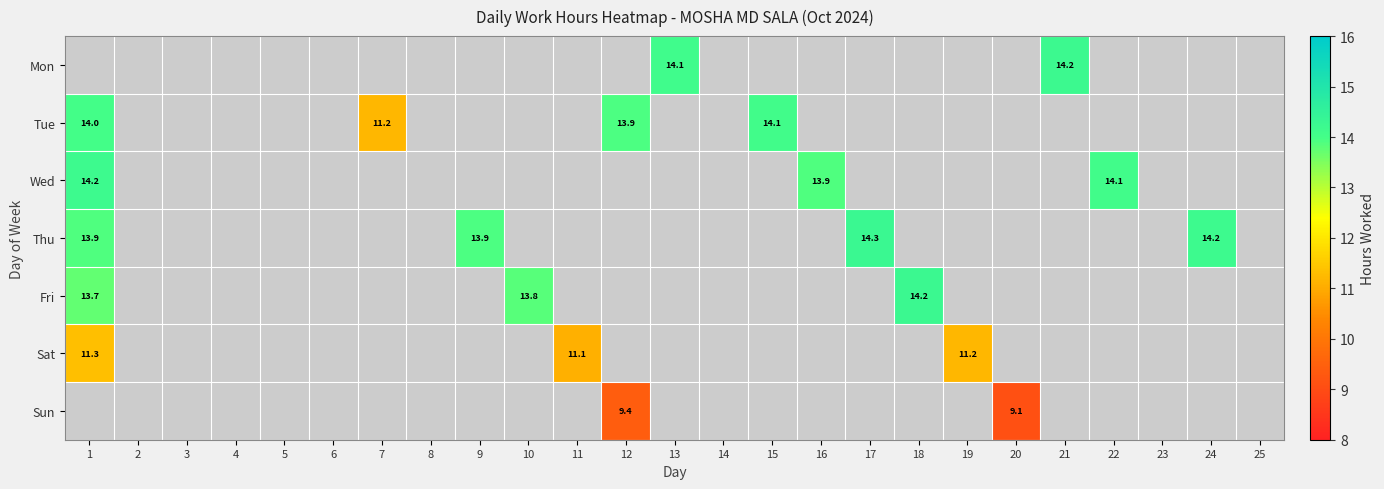

At which label is Thu closest to 14?

9